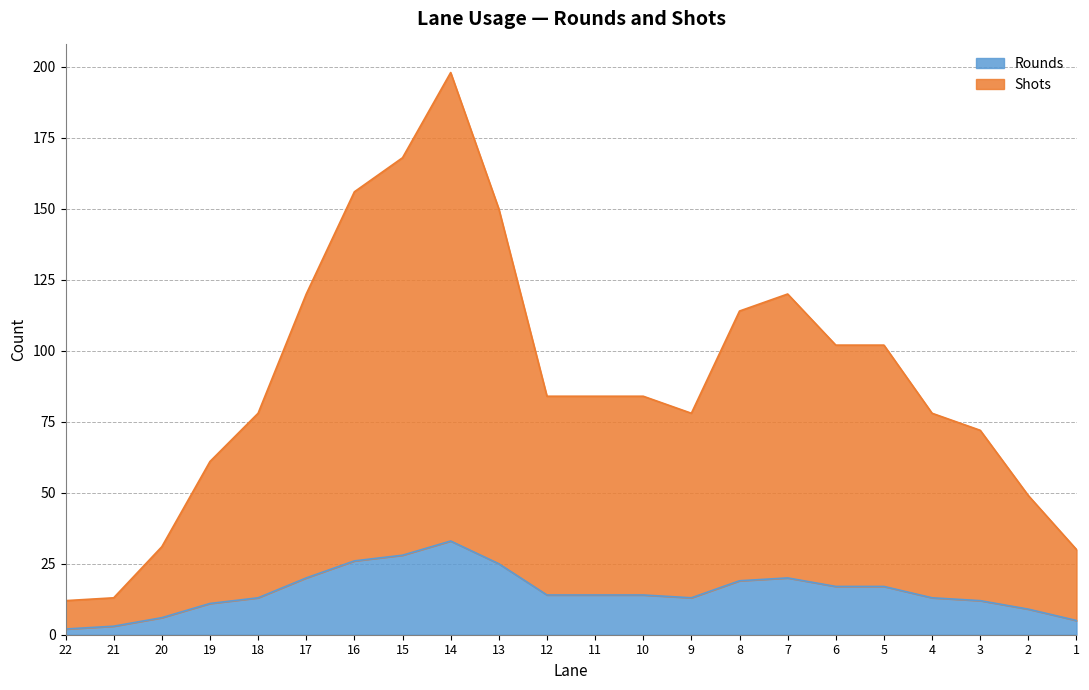

Which series has the largest range (max minus min)?

Shots